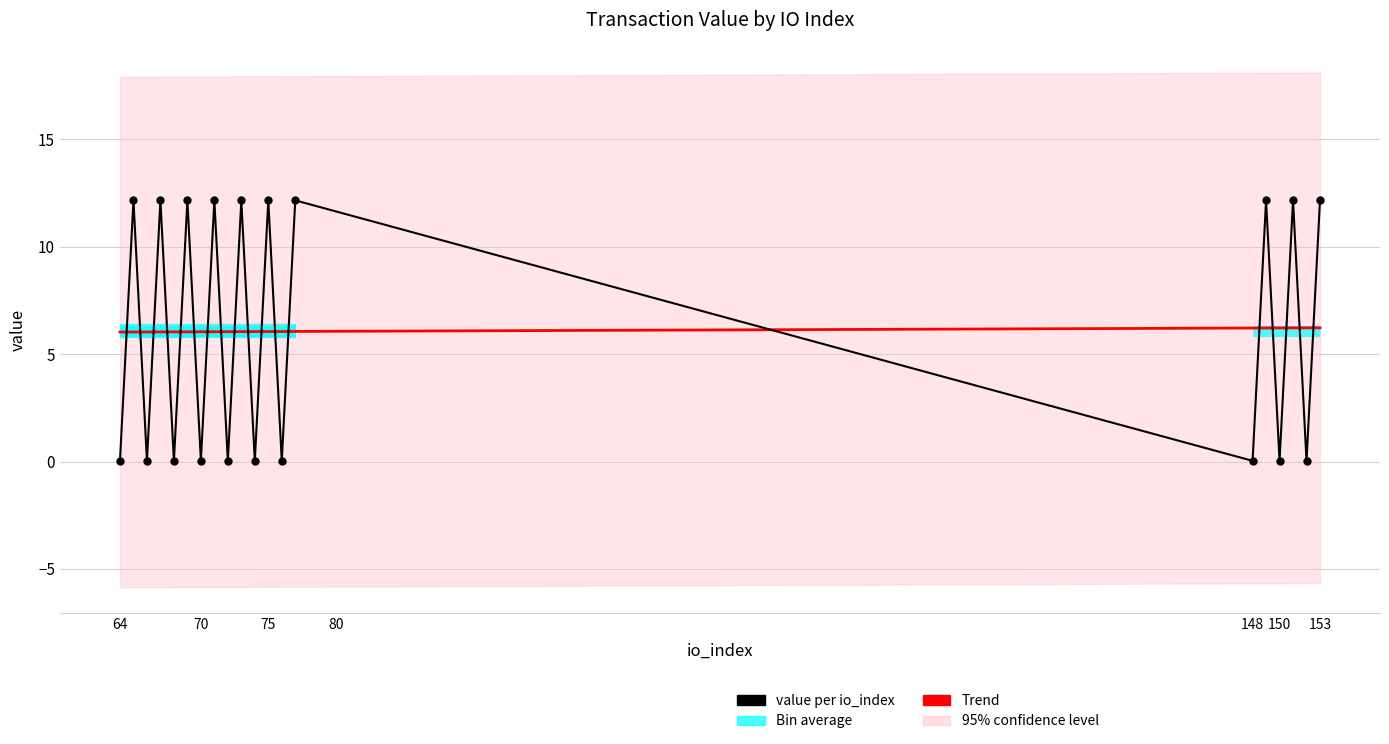

What is the sum of all values?

121.9